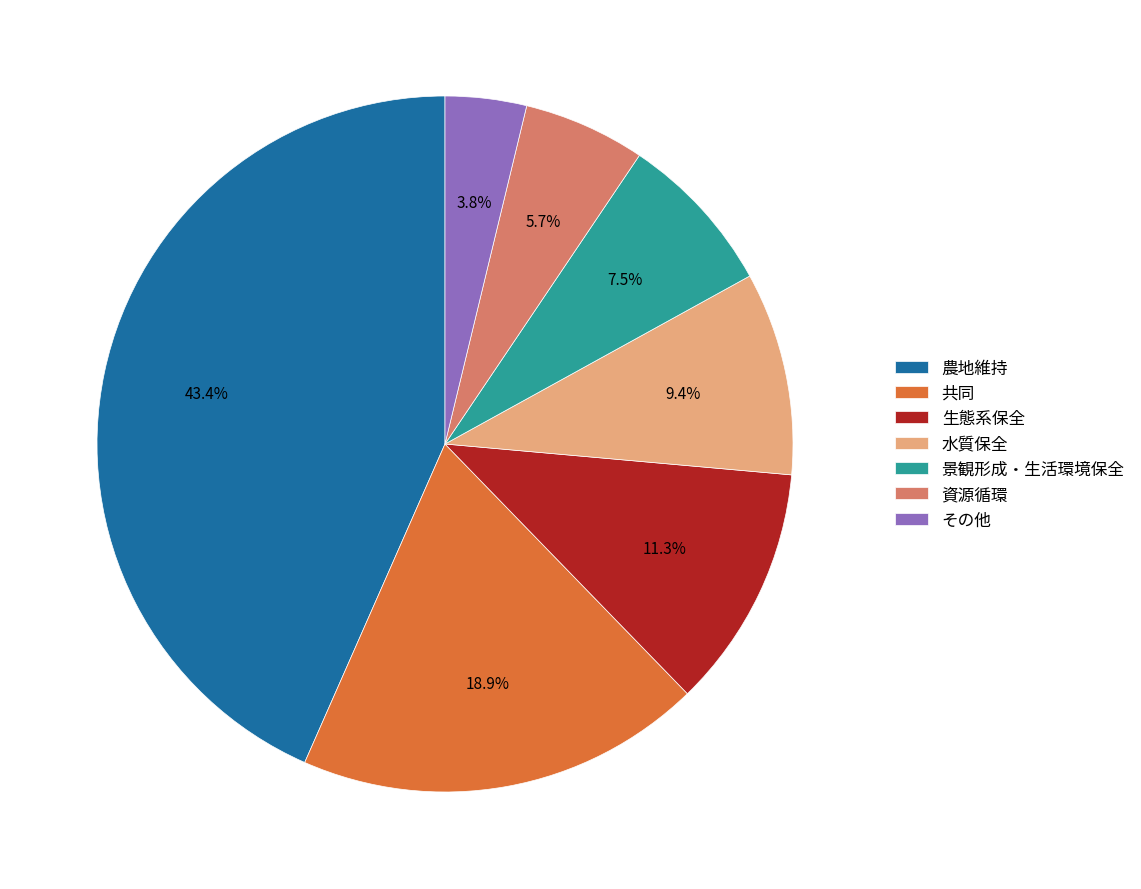

Combined, do 景観形成・生活環境保全 and 水質保全 account for over 50%?

No